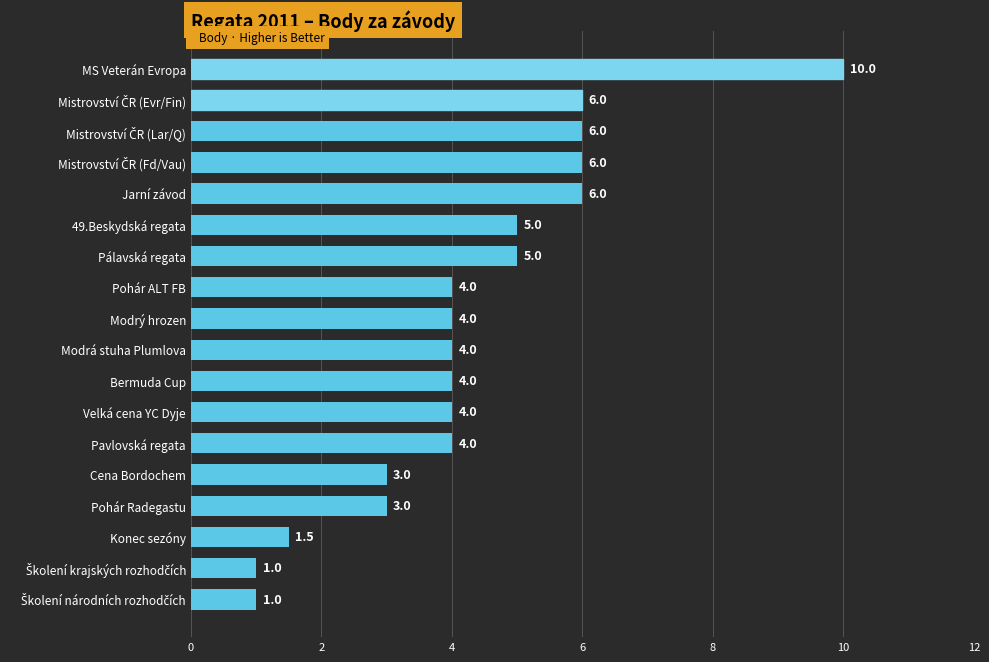

What is the maximum value shown in the chart?

10.0